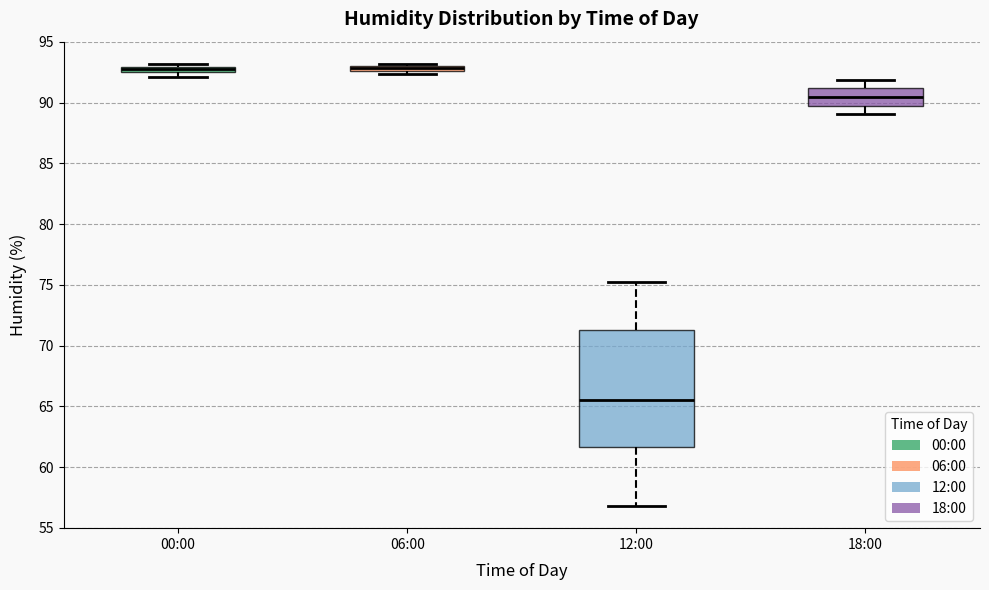

Which box is the tallest, from its lower edge to its upper edge?

12:00